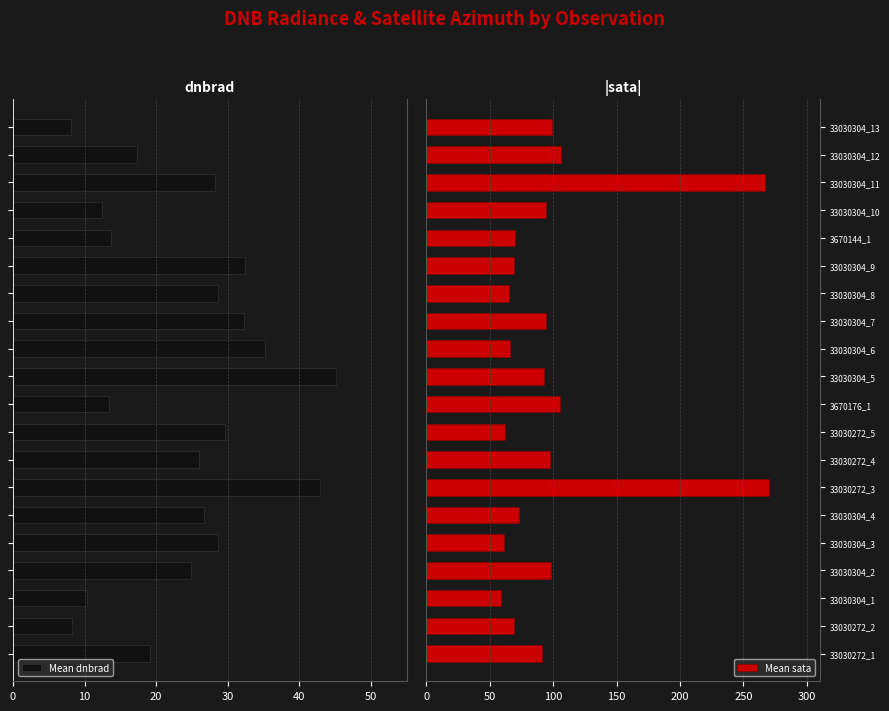

Is it true that Mean sata equals 92.7 at 33030304_3?

False